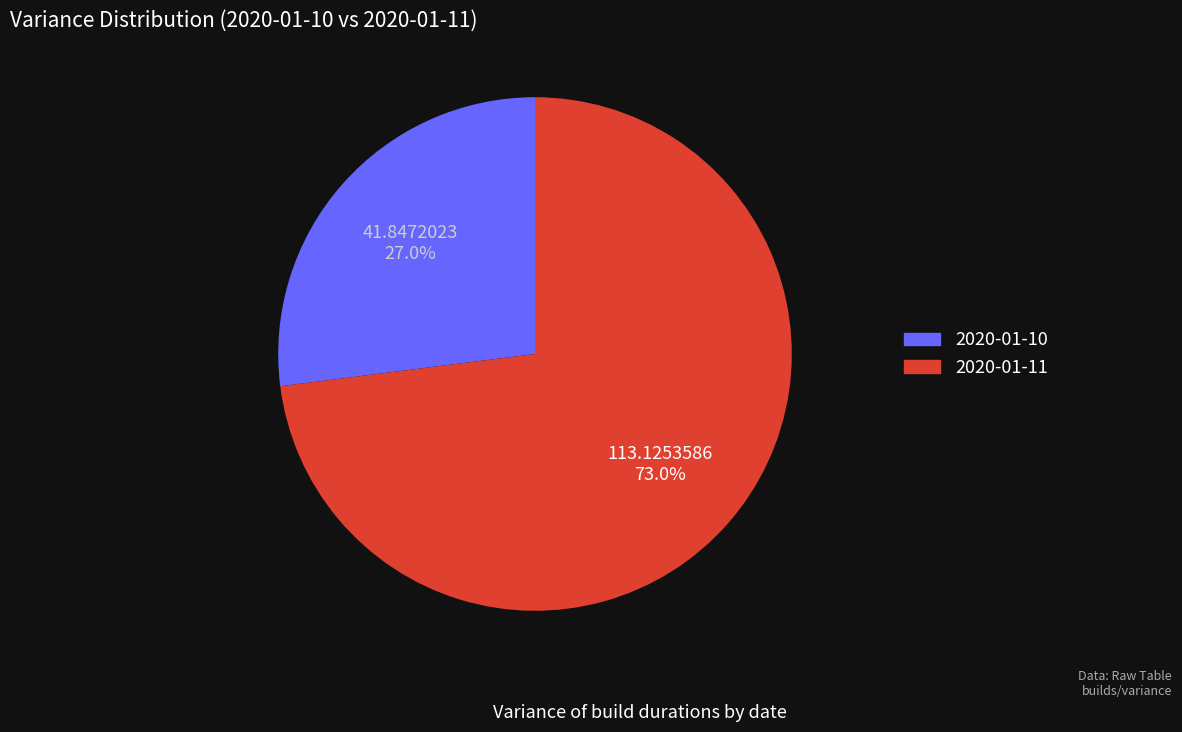

What is the majority slice?

2020-01-11